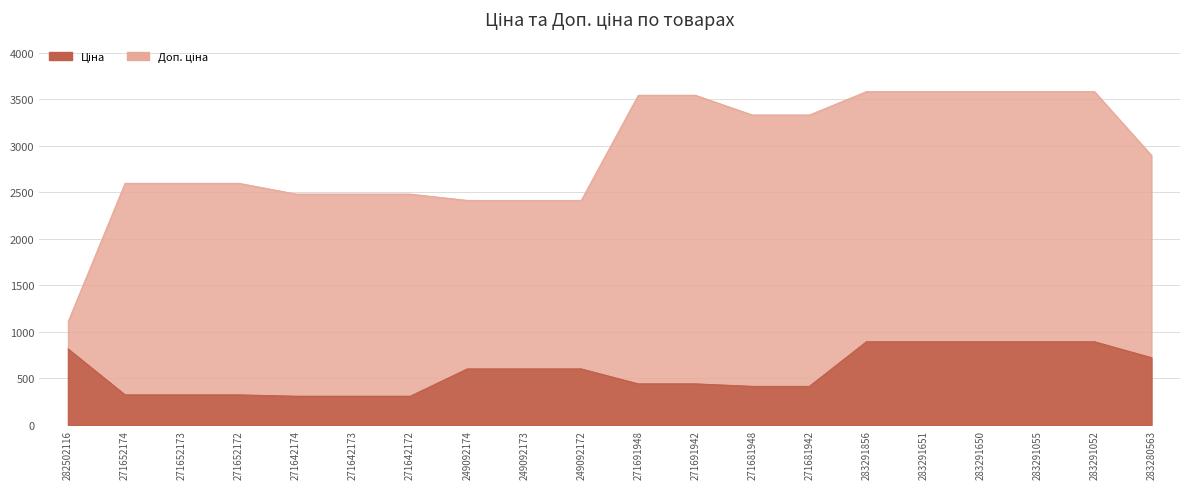

What is the minimum value shown in the chart?

310.3